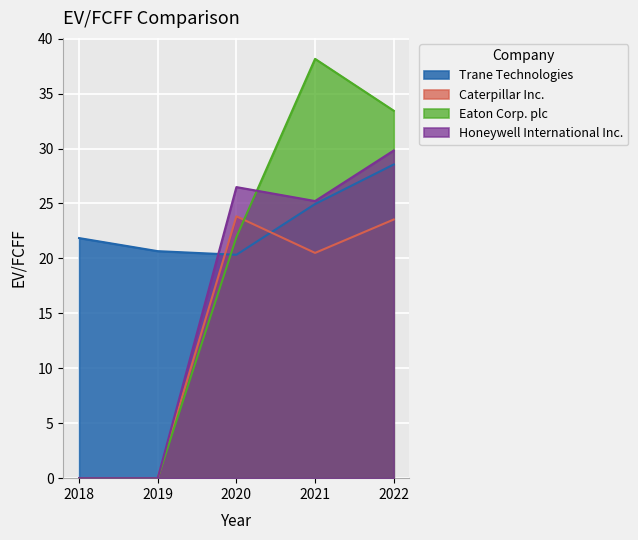

What is the maximum value shown in the chart?

38.2